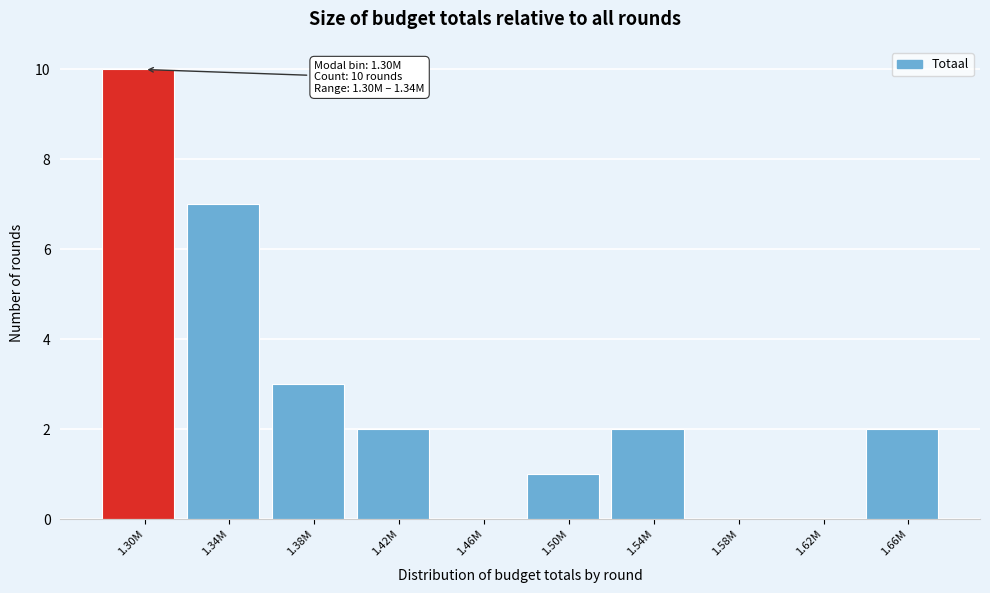

Reading right to left, what are all the values shown in this chart?

1.66M=2	1.62M=0	1.58M=0	1.54M=2	1.50M=1	1.46M=0	1.42M=2	1.38M=3	1.34M=7	1.30M=10